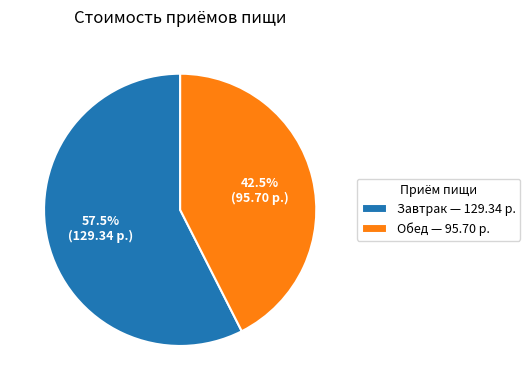

What is the total percentage of Обед — 95.70 р. and Завтрак — 129.34 р.?

100.0%